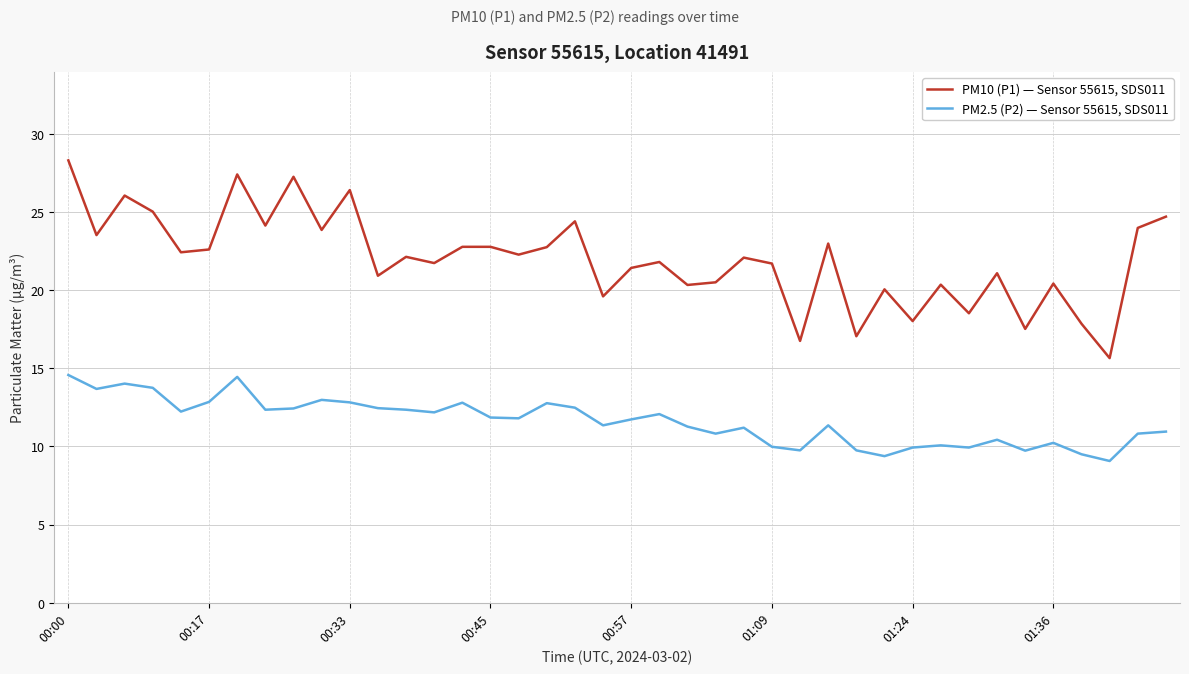

Which series has the largest total across all categories?

PM10 (P1) — Sensor 55615, SDS011